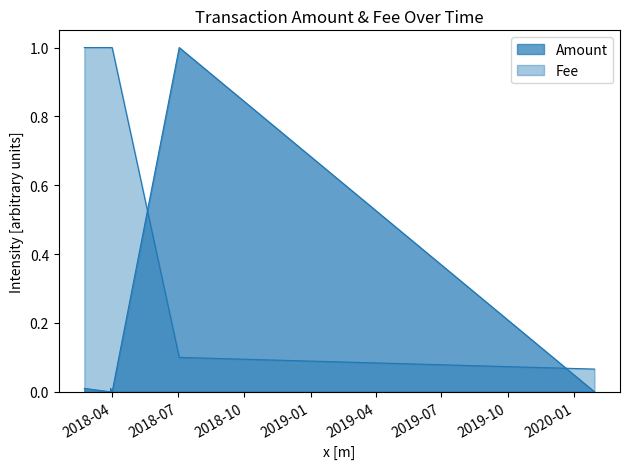

Which series has the widest spread of values?

Amount